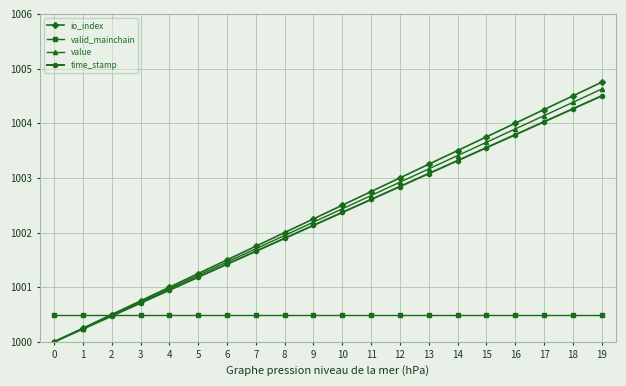

What is the value of the value point at the 16th from the left?

1003.7